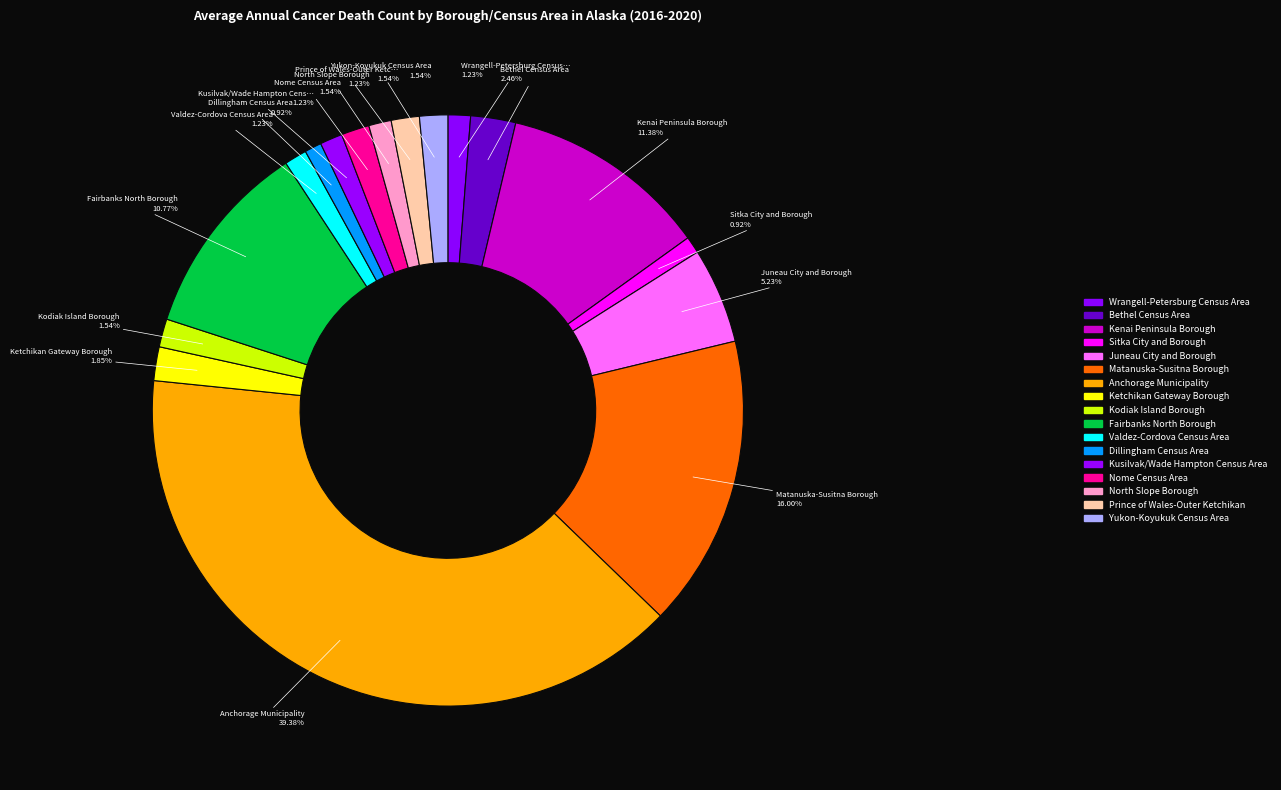

Which category has the biggest portion of the pie?

Anchorage Municipality